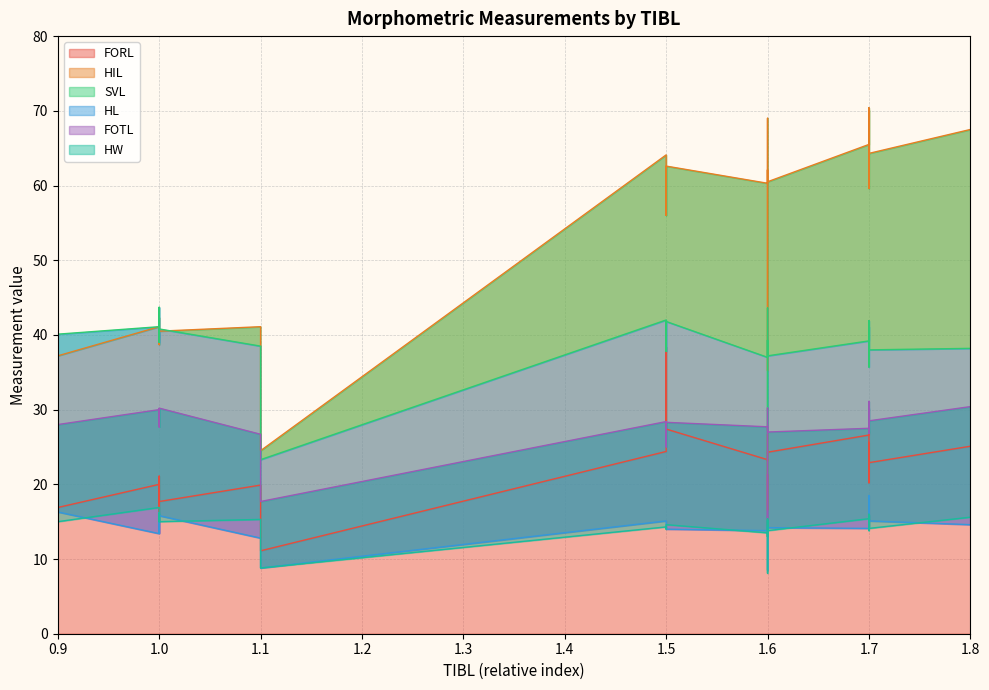

What is the minimum value shown in the chart?

8.1